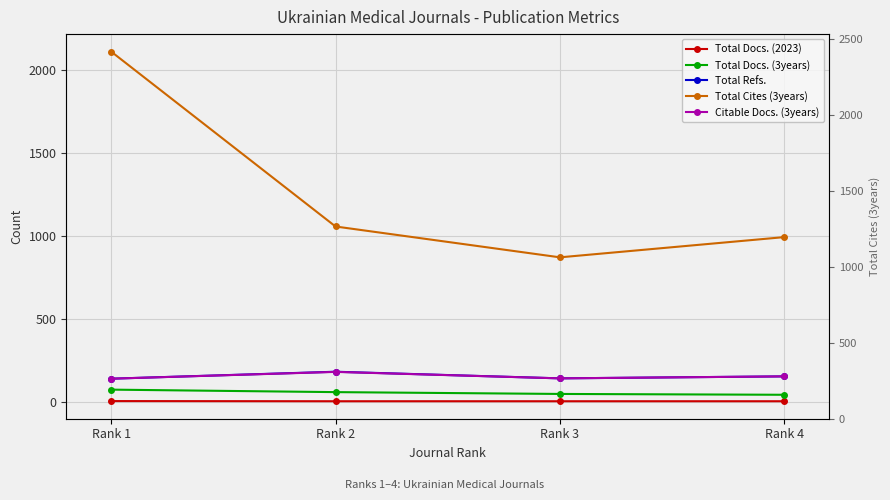

What are all the series names shown in the legend?

Total Docs. (2023), Total Docs. (3years), Total Refs., Total Cites (3years), Citable Docs. (3years)